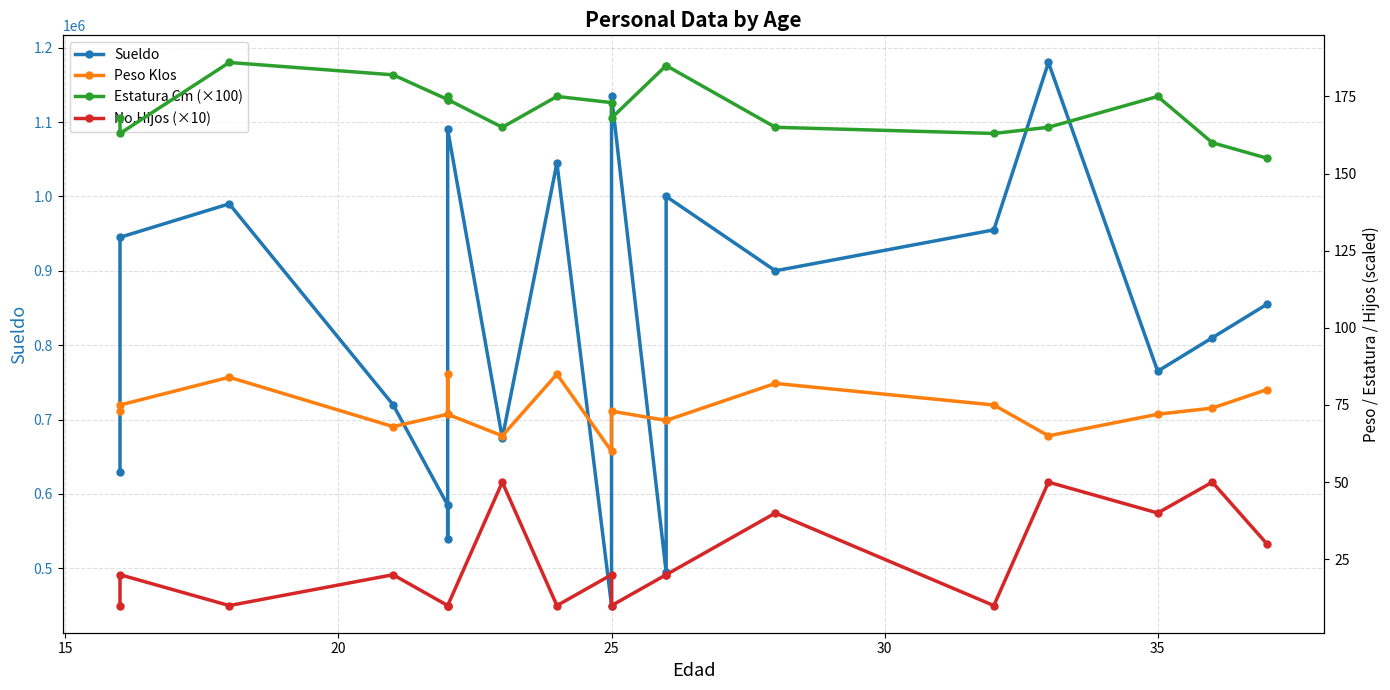

True or false: Sueldo has more than 0 interior local peaks.

True